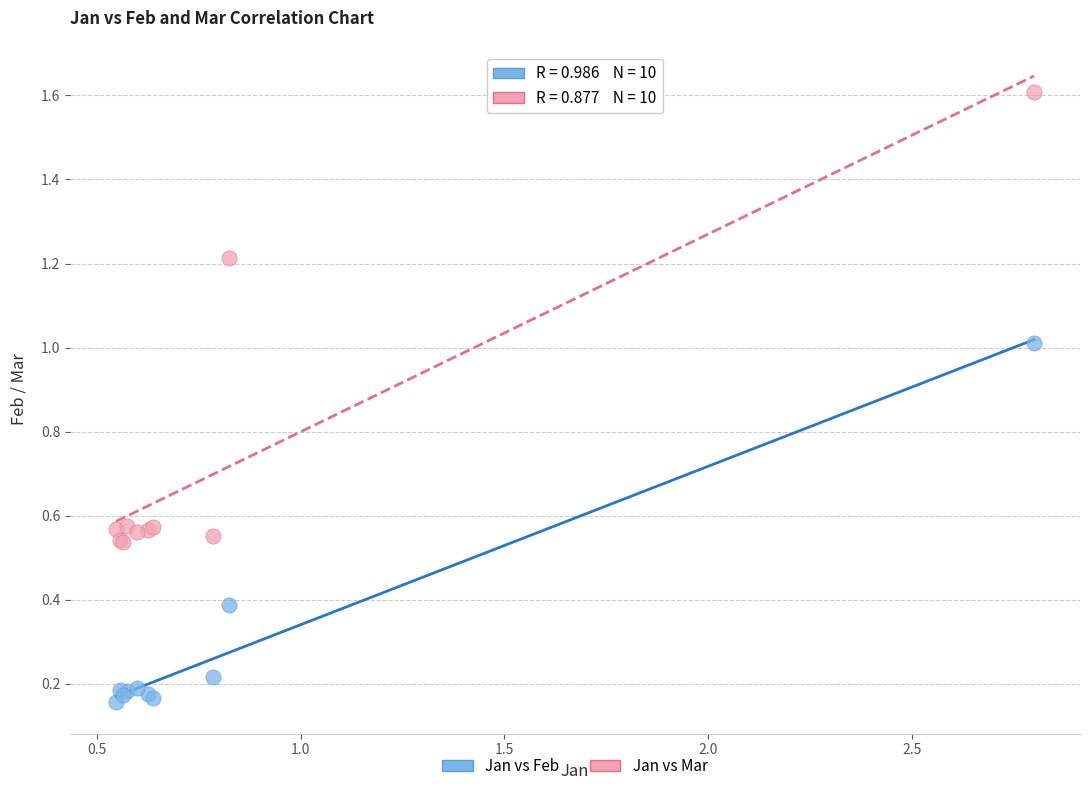

Which series reaches the maximum Y coordinate?

Jan vs Mar